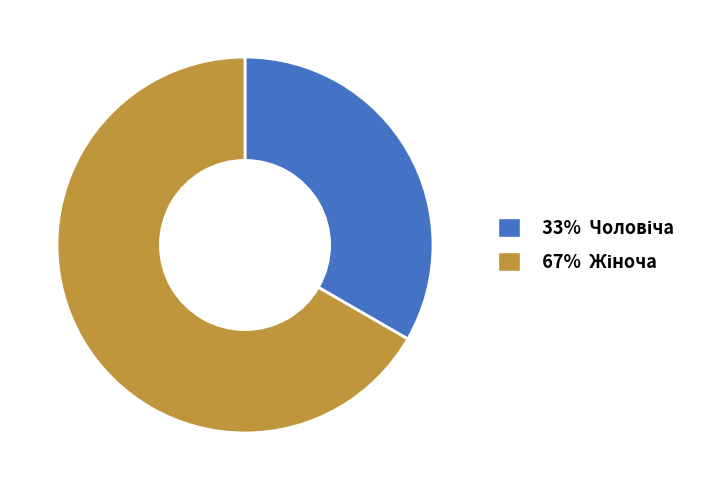

Does any single category account for the majority?

Yes